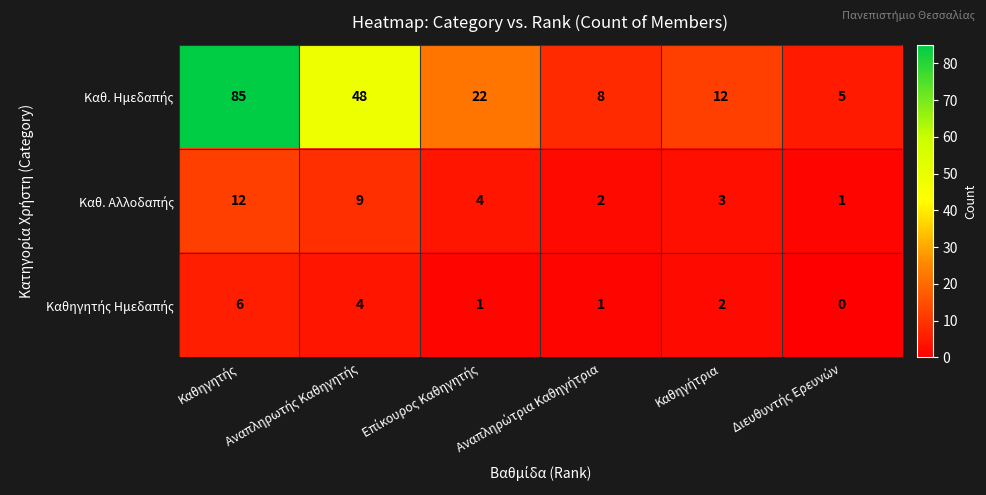

How many categories are shown in the chart?

6